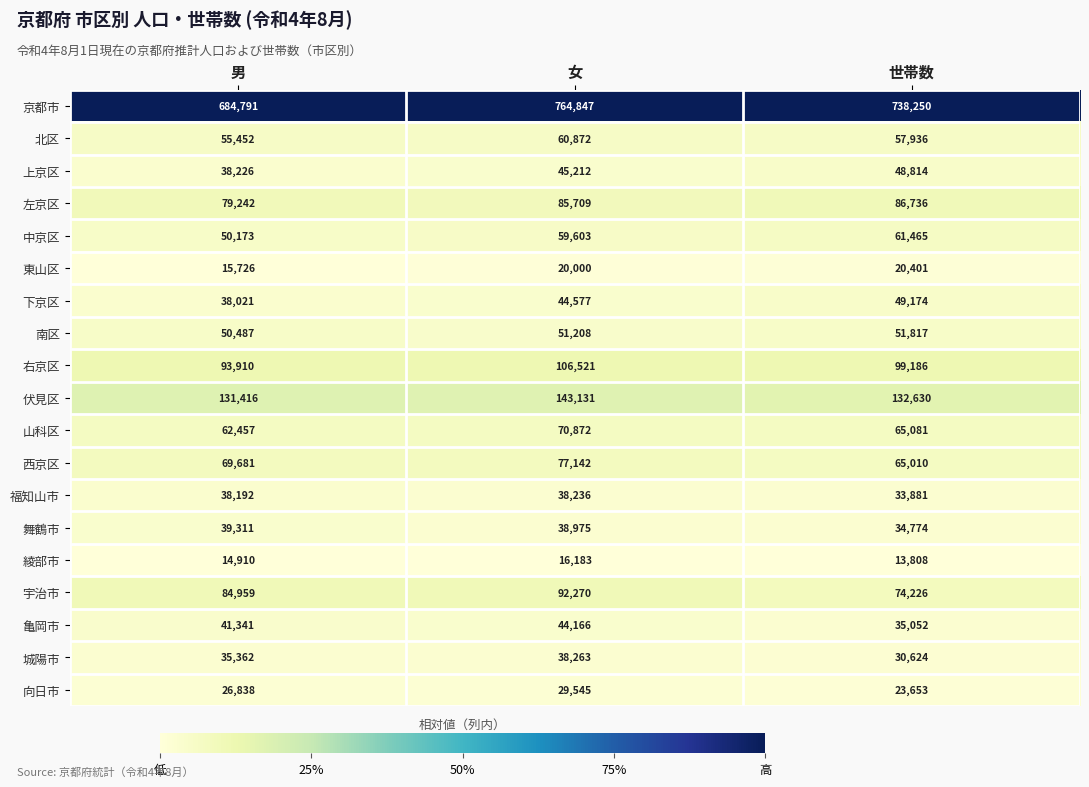

True or false: 伏見区 has a value of 143131 at 女.

True